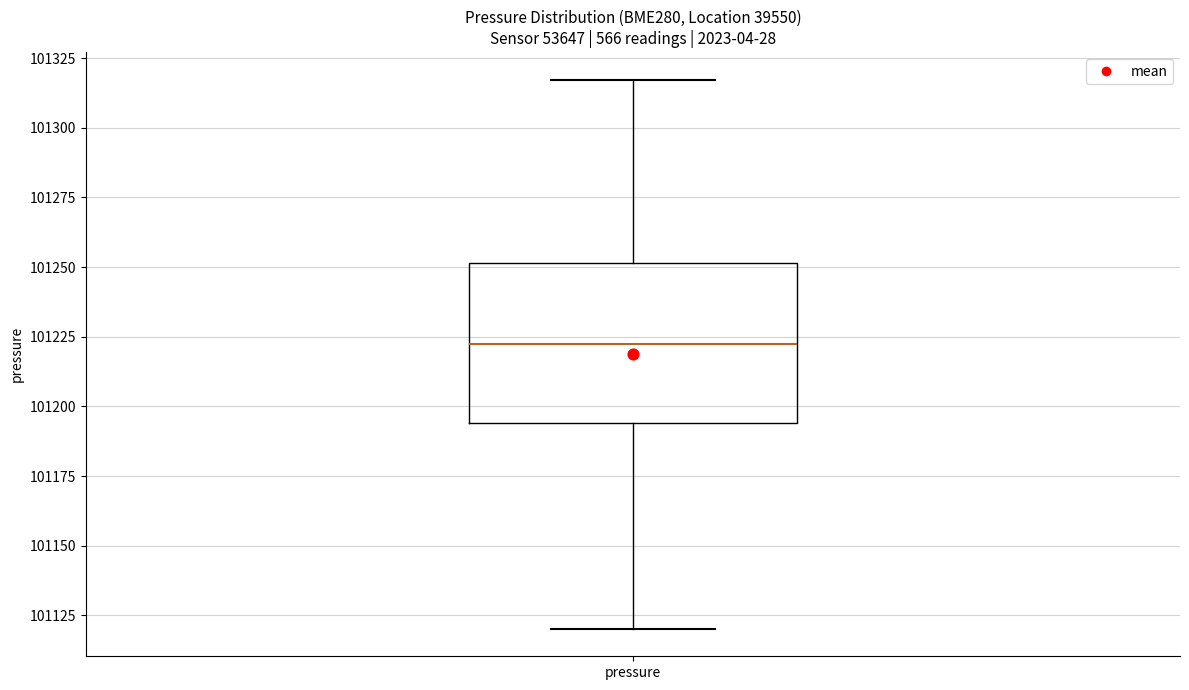

Transcribe this box plot: give where the median line is, the range the box spans, and where the two whiskers end, as read against the y-axis. The values are not printed on the chart, so give them approximately, as read against the axis.

median 101225, box 101195 to 101250, whiskers 101120 to 101315